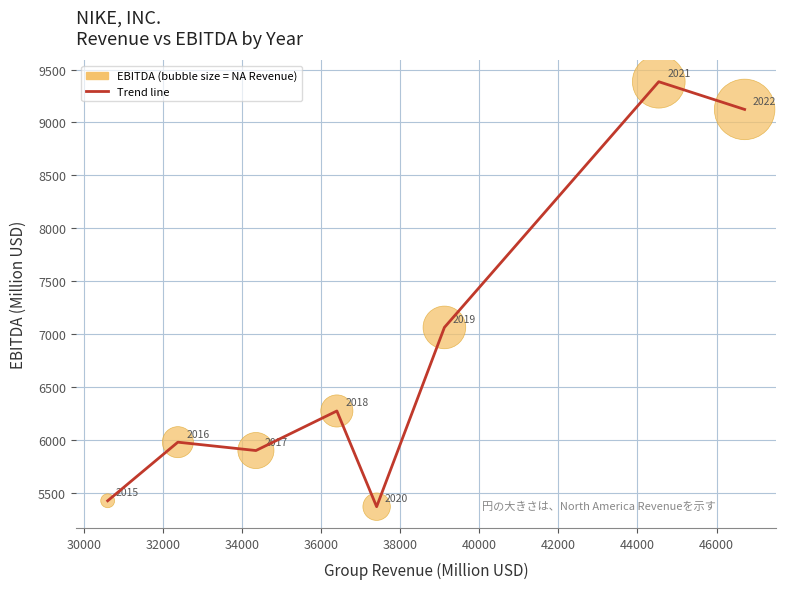

What is the minimum value shown in the chart?

5367